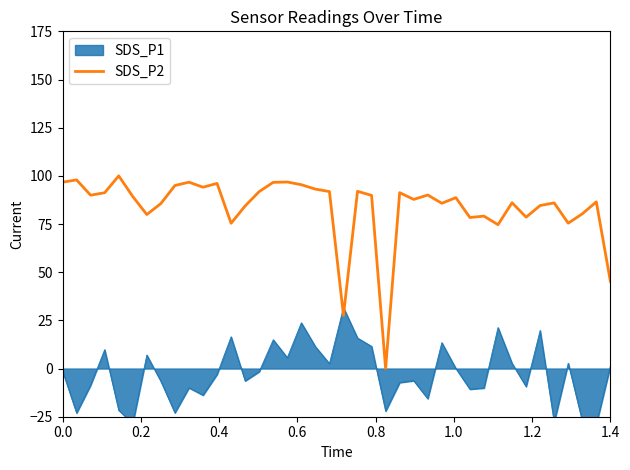

What is the maximum value for SDS_P2?

100.0